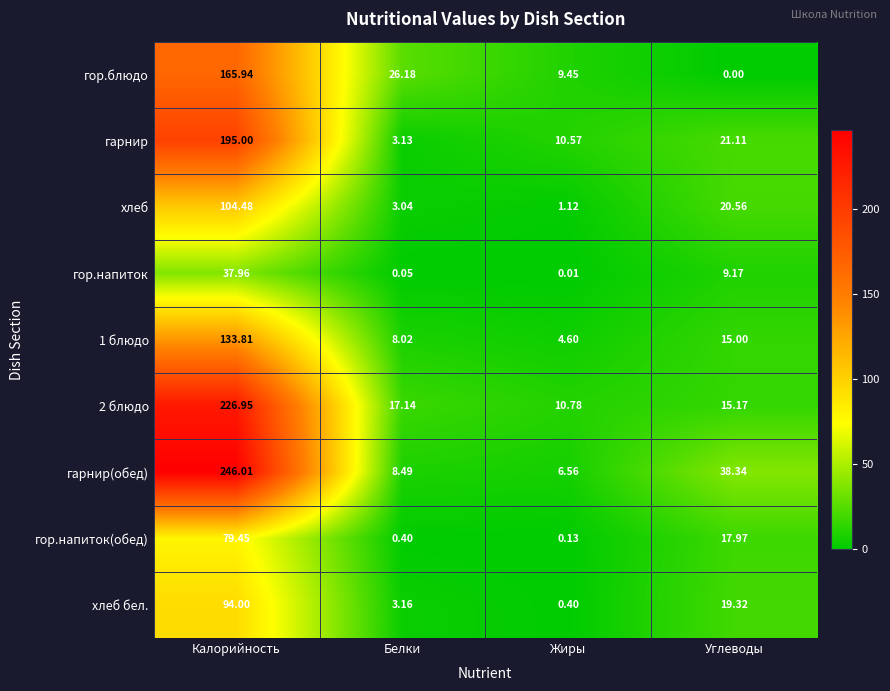

At which category is the sum across all series the highest?

Калорийность